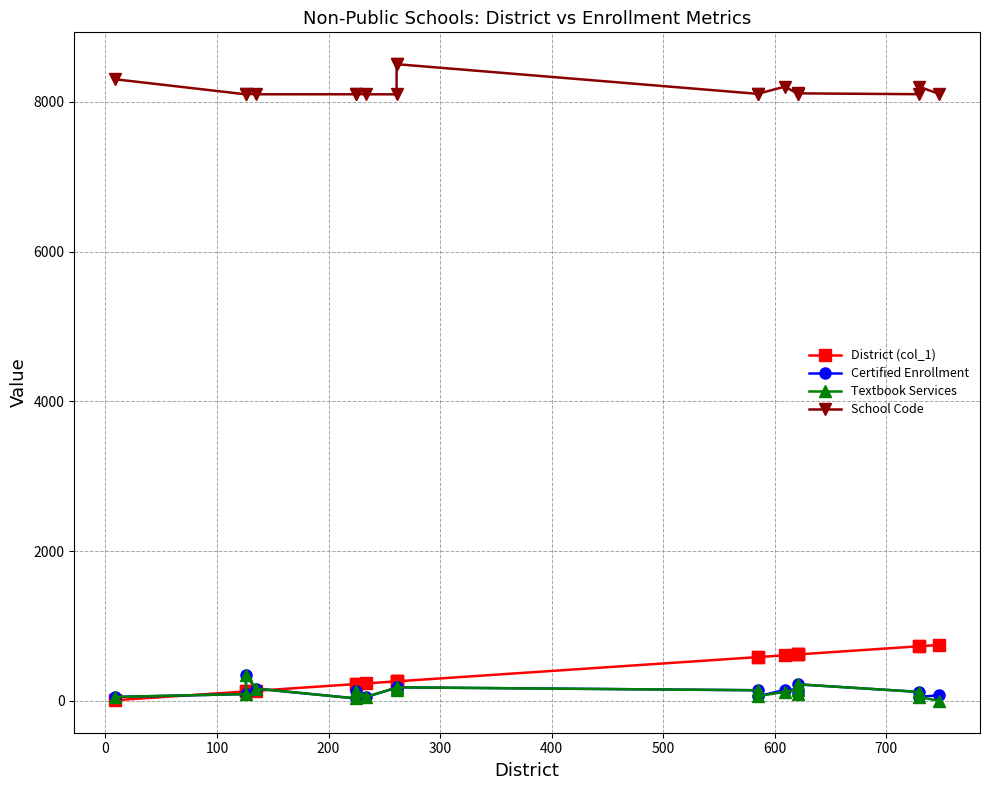

Which series has the largest range (max minus min)?

District (col_1)